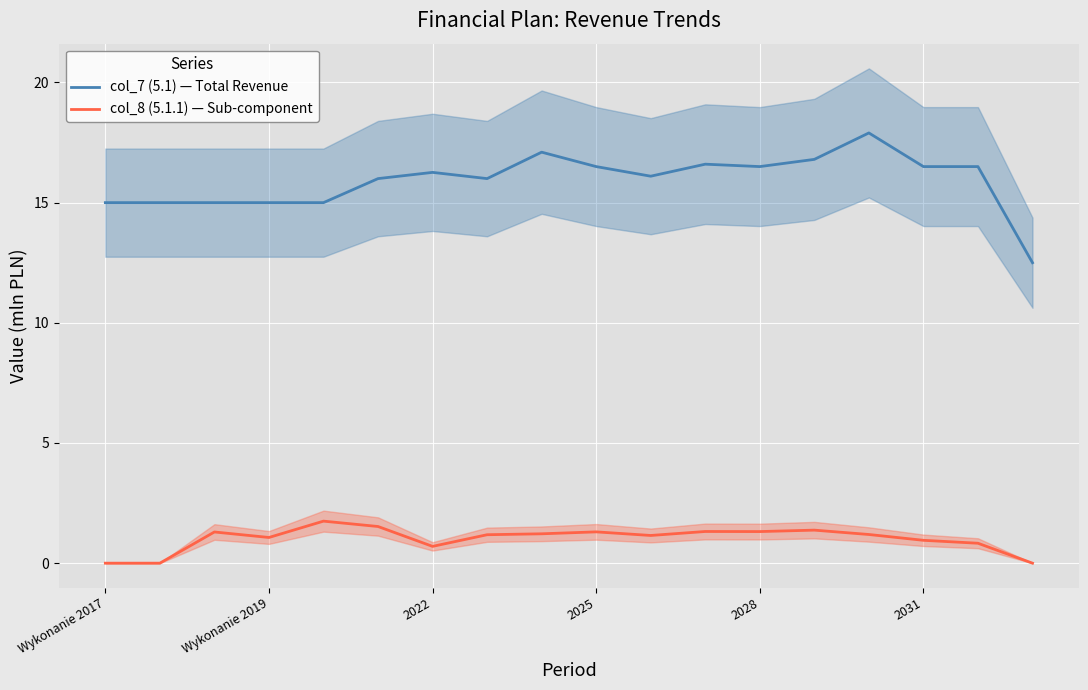

True or false: col_7 (5.1) — Total Revenue and col_8 (5.1.1) — Sub-component intersect in this chart.

False